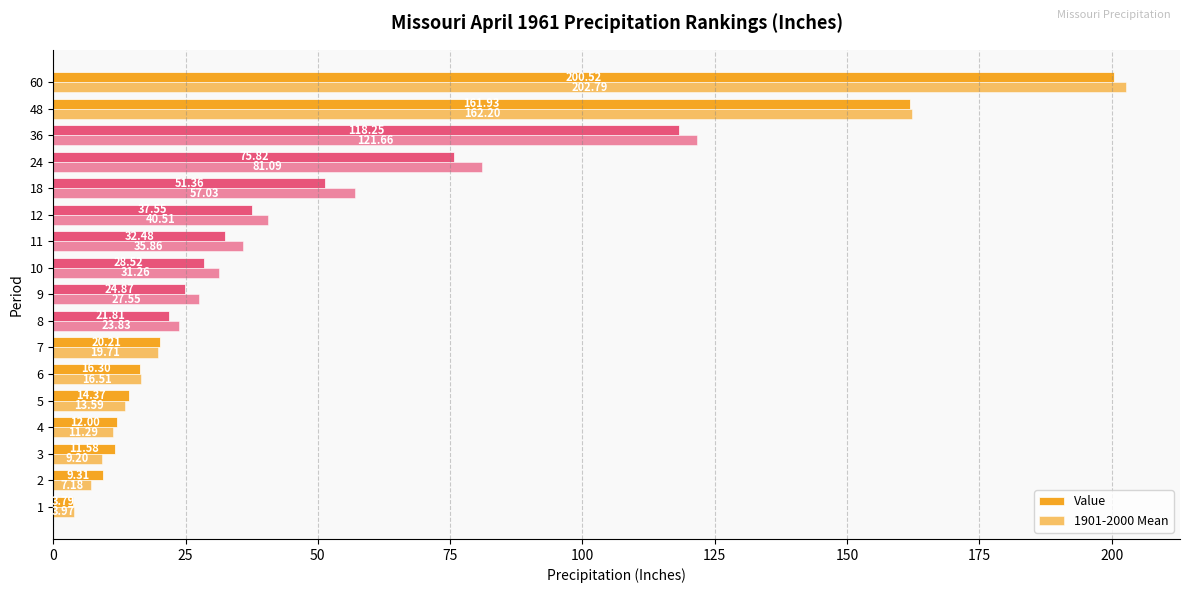

How many data points in Value are less than 24?

8